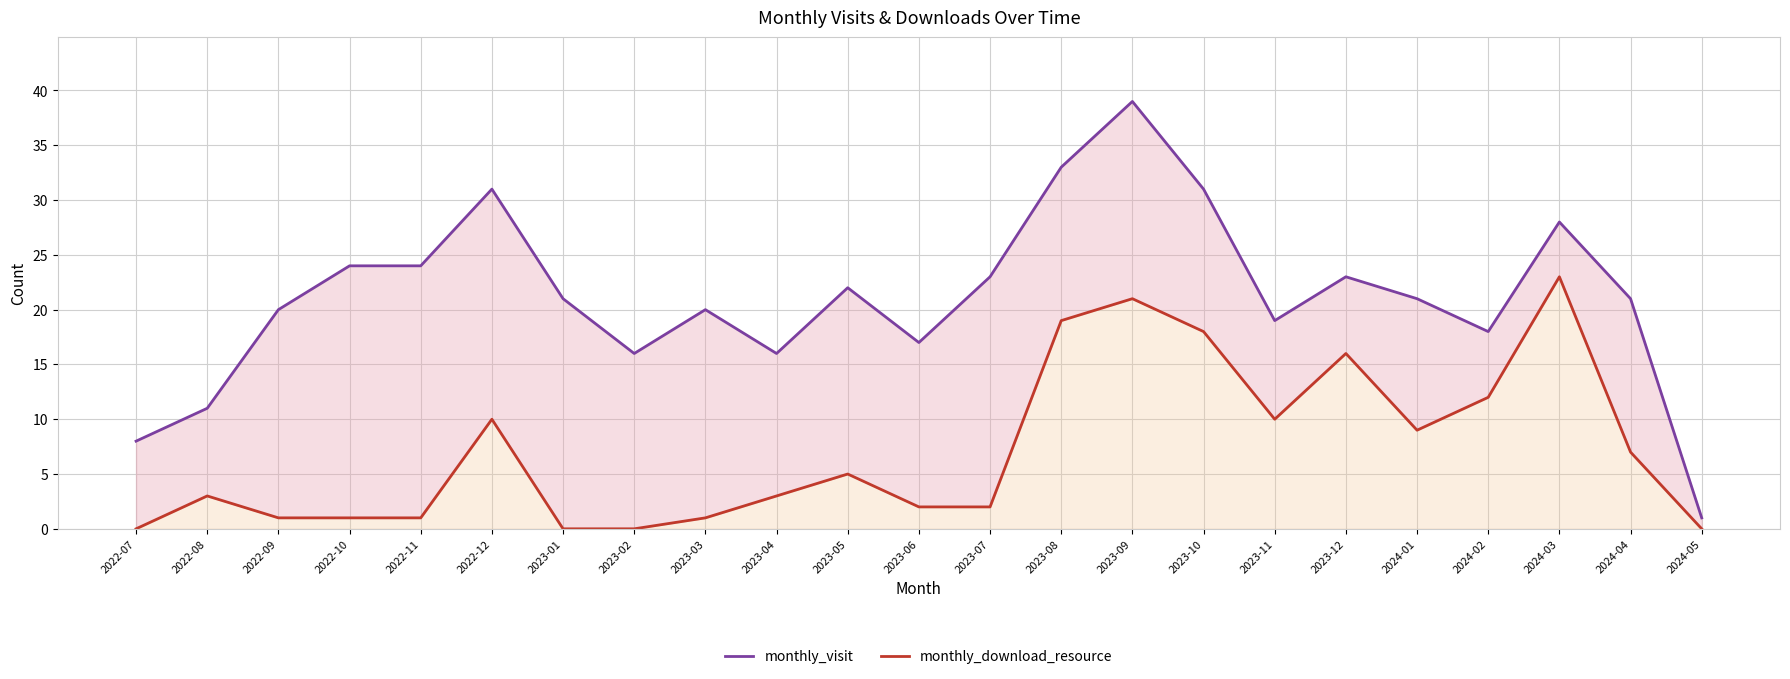

What is the difference between the highest and lowest values at 2023-03?

19